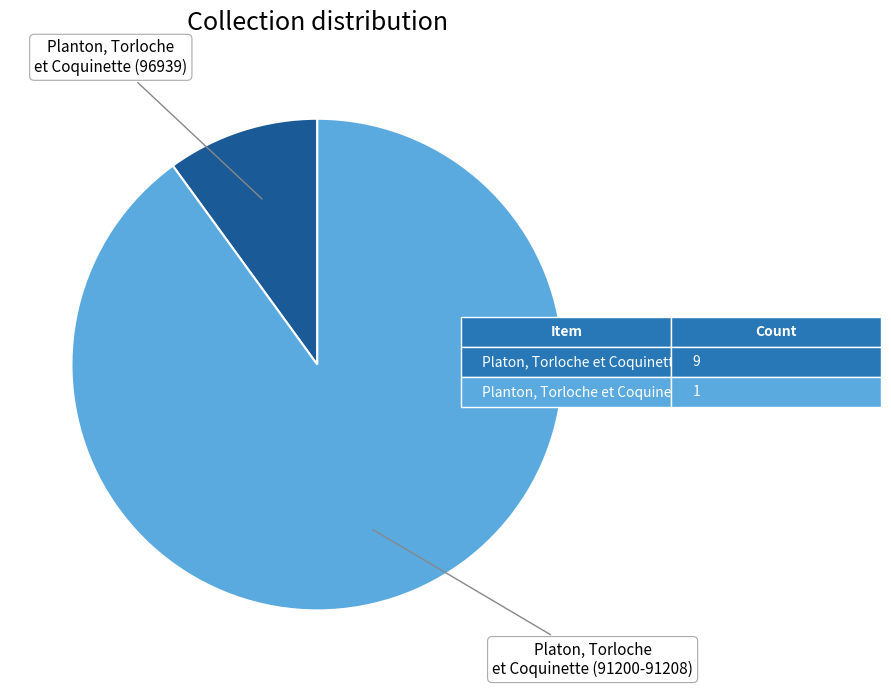

Is the sum of Planton, Torloche et Coquinette (96939) and Platon, Torloche et Coquinette (91200-91208) greater than half?

Yes